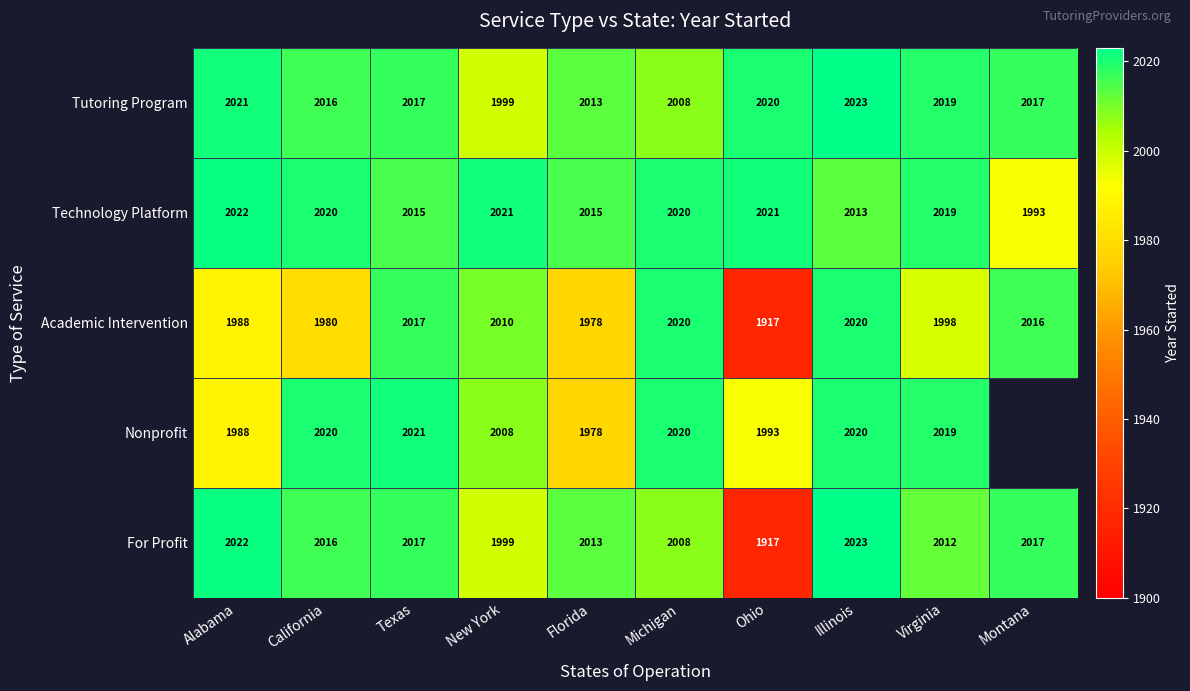

Which category has the highest value in the For Profit series?

Illinois